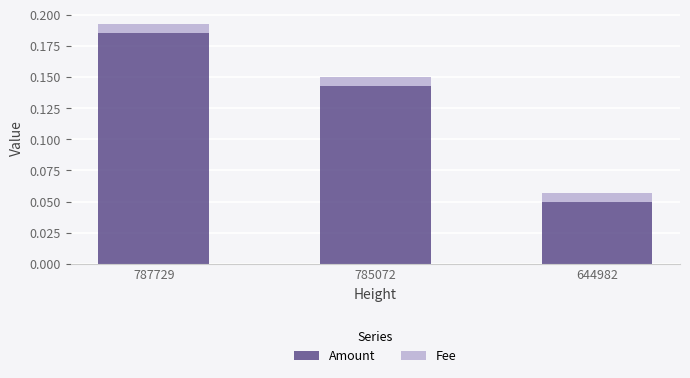

How many Amount values are between 0 and 1?

3